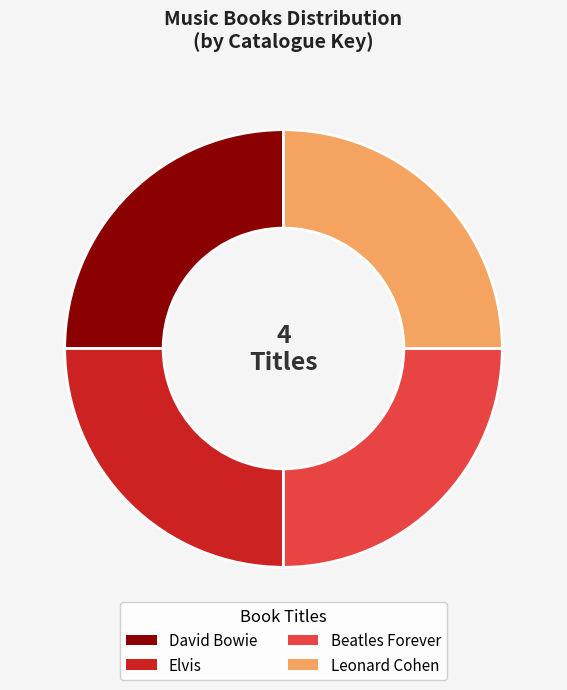

Approximately how many times larger is the value at Leonard Cohen compared to Beatles Forever?

1.0